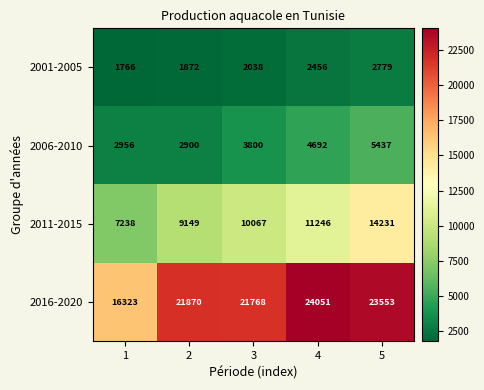

What is the total value across all series at 5?

46000